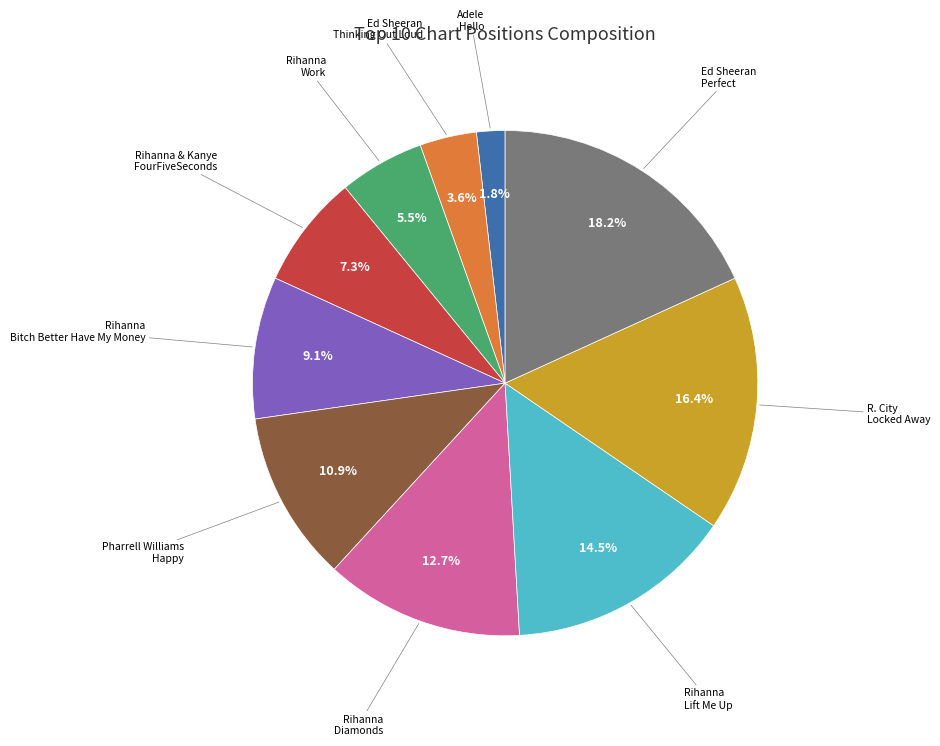

How many slices are in this pie chart?

10